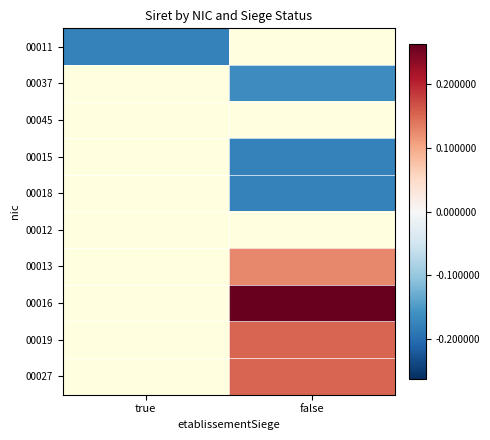

At which category does the chart reach its peak across all series?

false